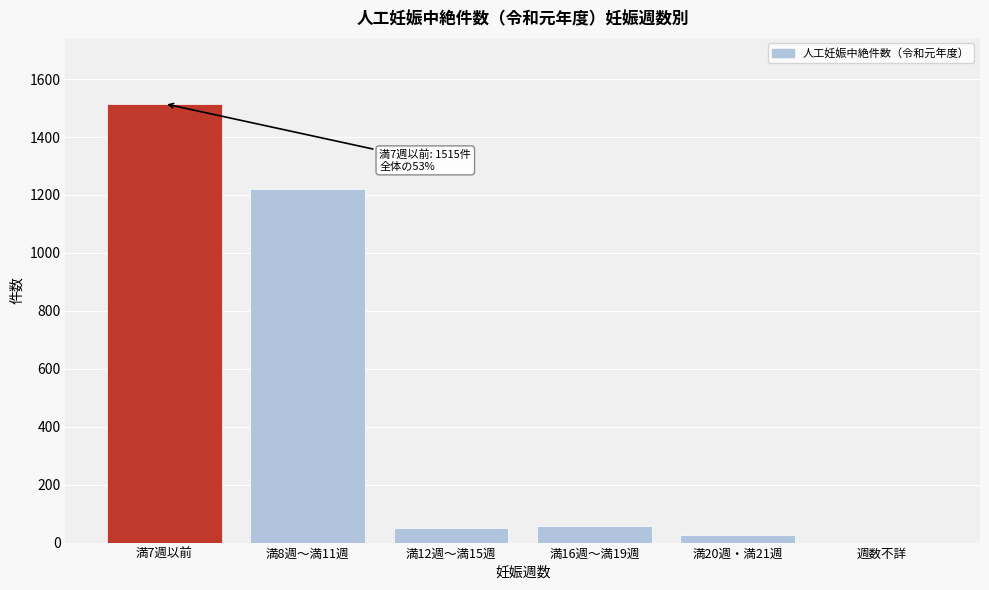

Which category has the highest value across all series?

満7週以前